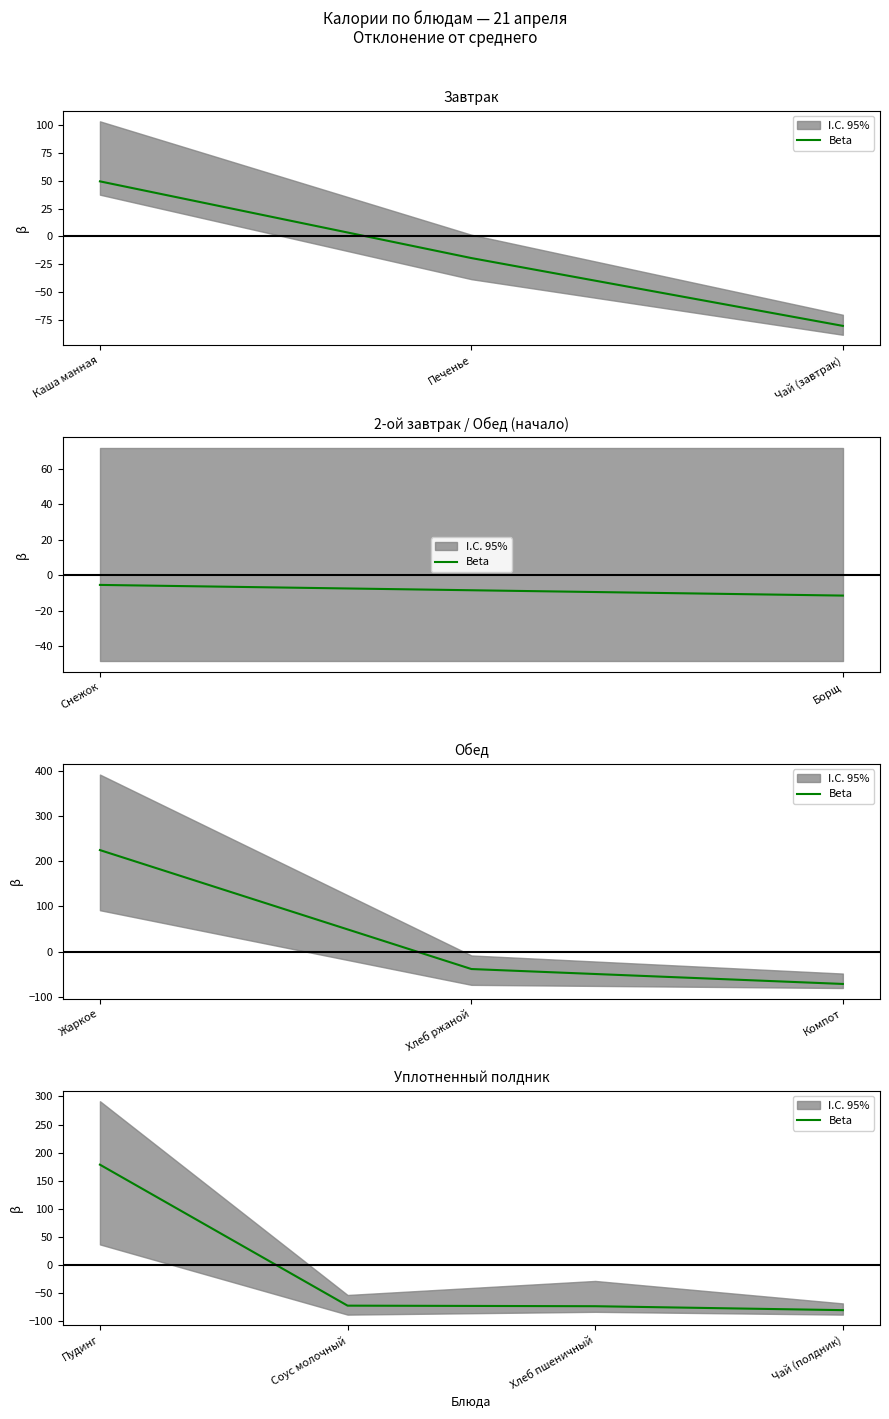

Rank the categories by value from lowest to highest.

Чай (полдник), Хлеб пшеничный, Соус молочный, Пудинг